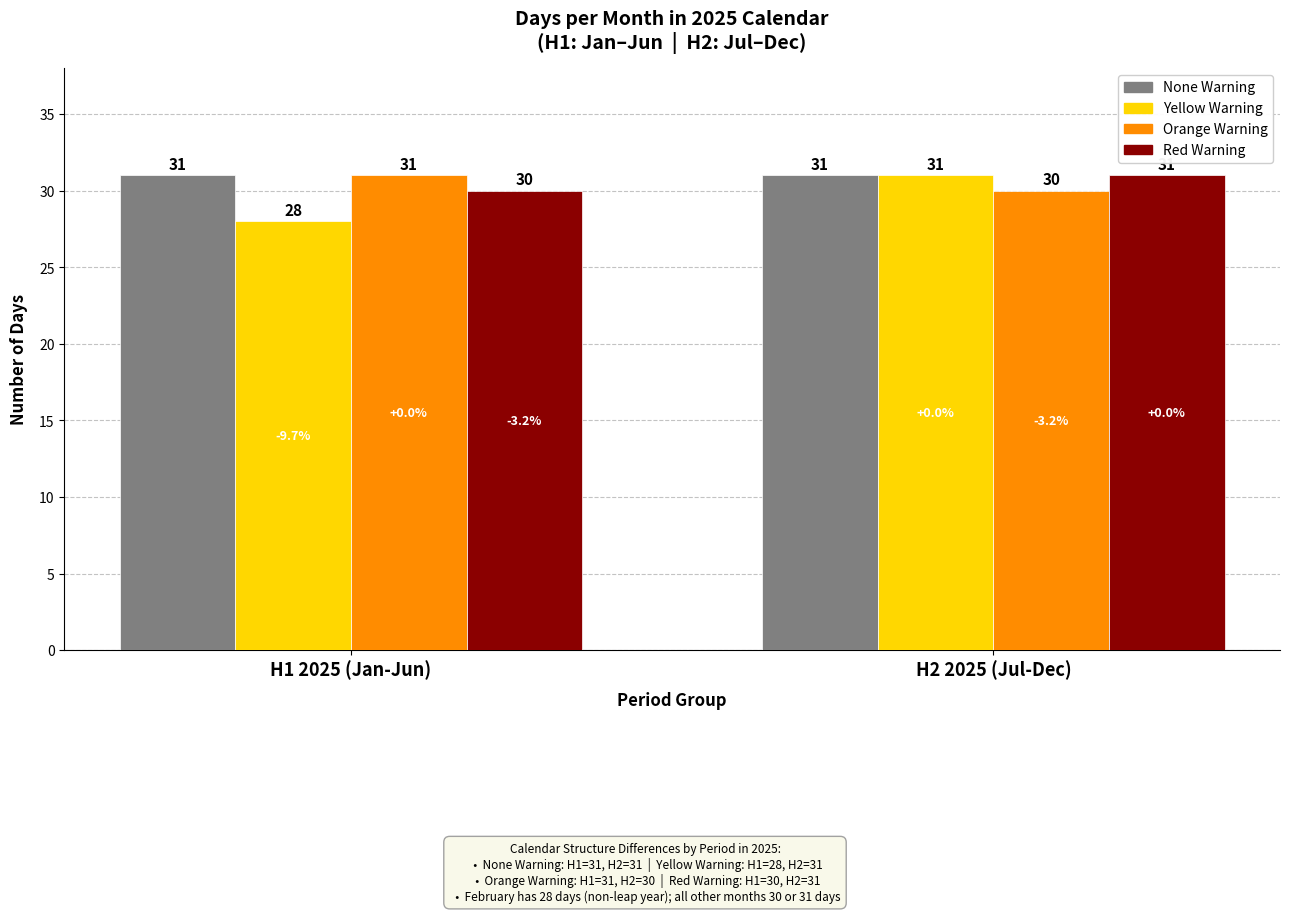

What is the value of the Orange Warning bar at the 2nd from the left?

30